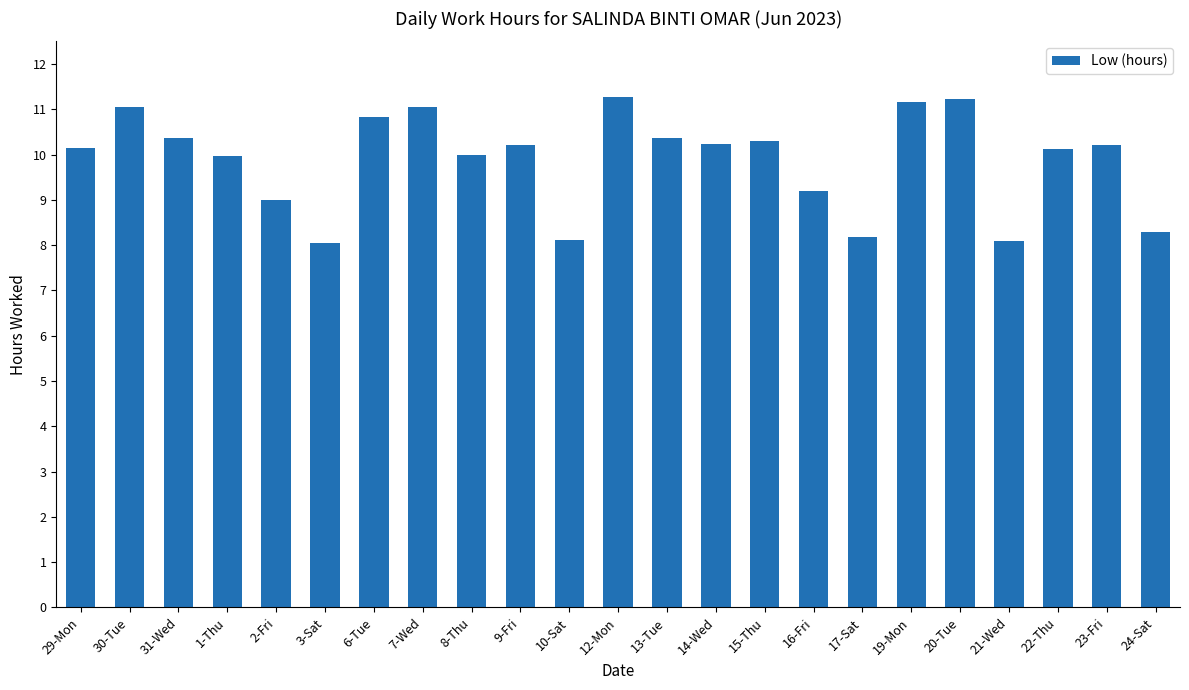

Is it true that the value at 3-Sat is 11.9?

False